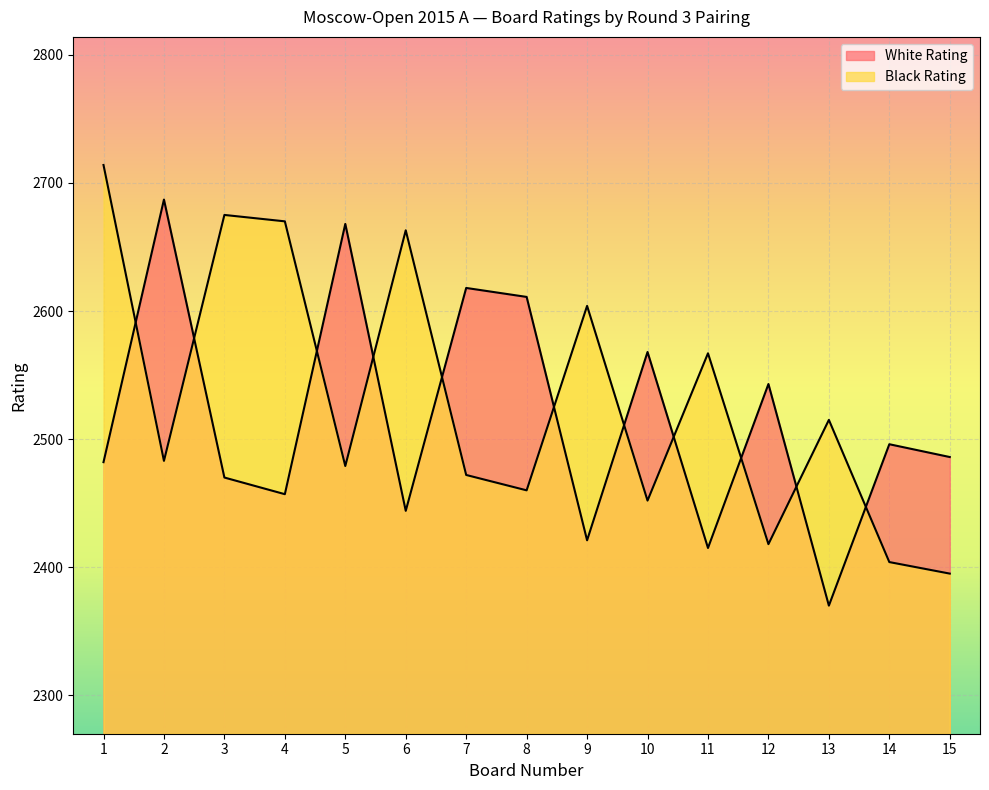

How many intersections are there between White Rating and Black Rating?

11